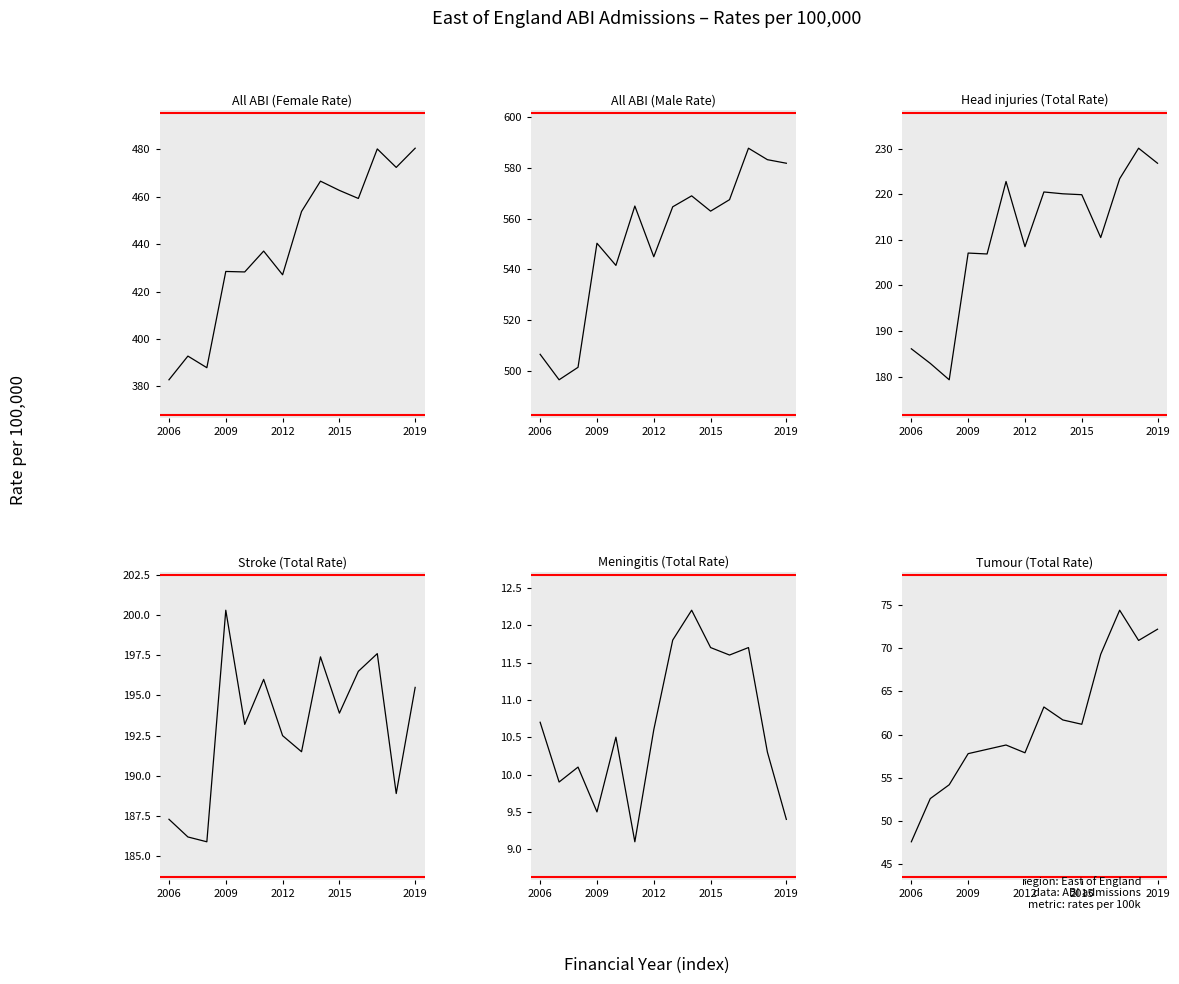

What value does the All ABI (Female Rate) series have at 11?

480.2